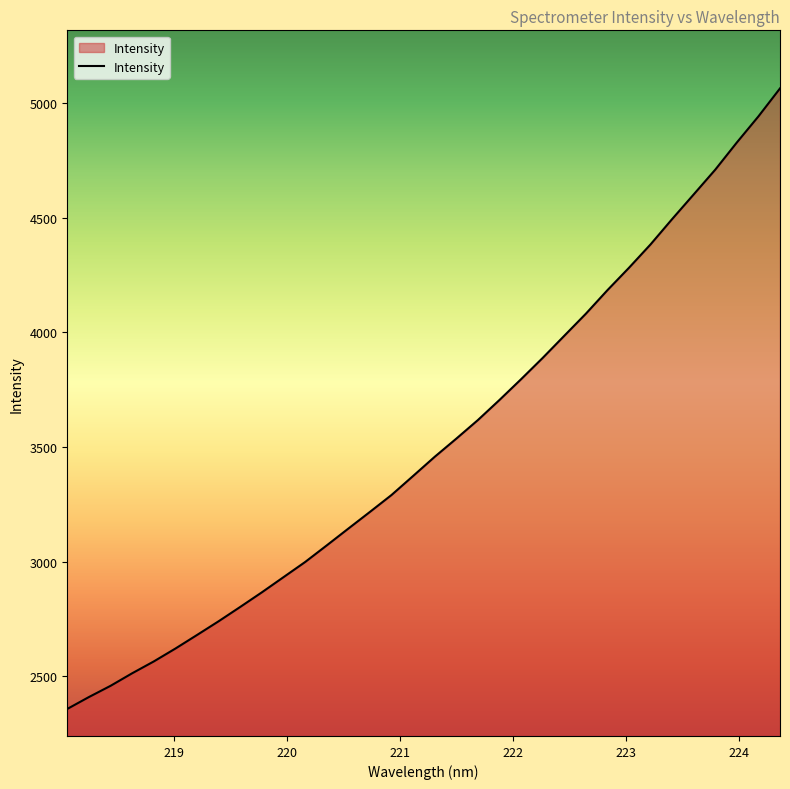

What is the difference between the maximum and minimum values?

2705.2